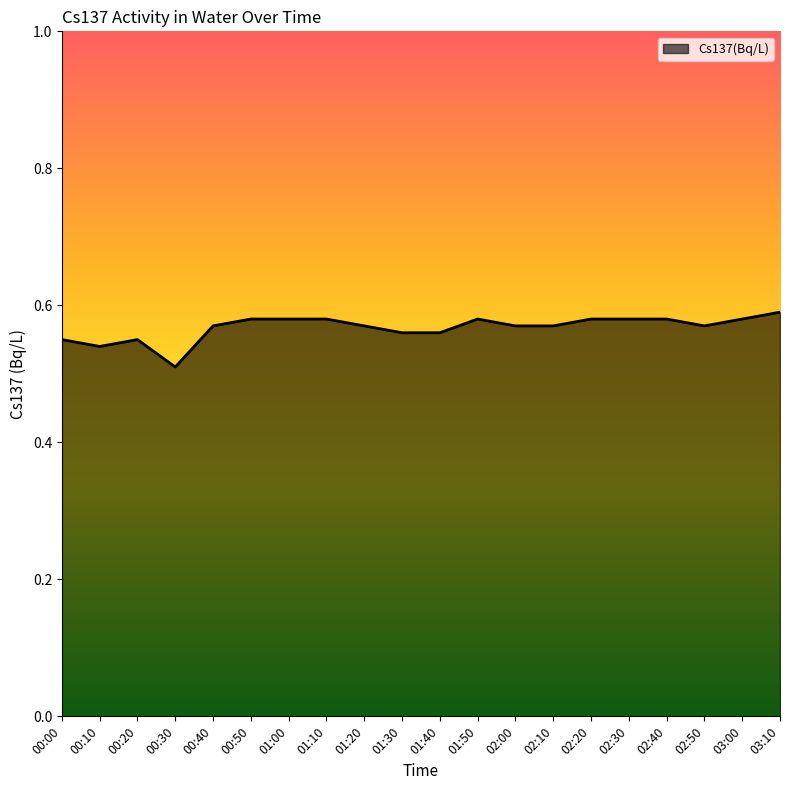

Is it true that the value at 02:00 is 0.1?

False